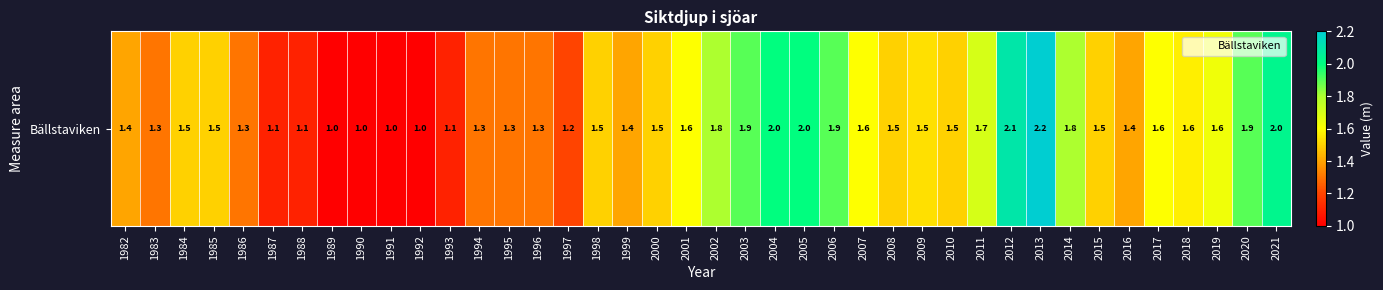

What is the sum of the values at 2014 and 1992?

2.8